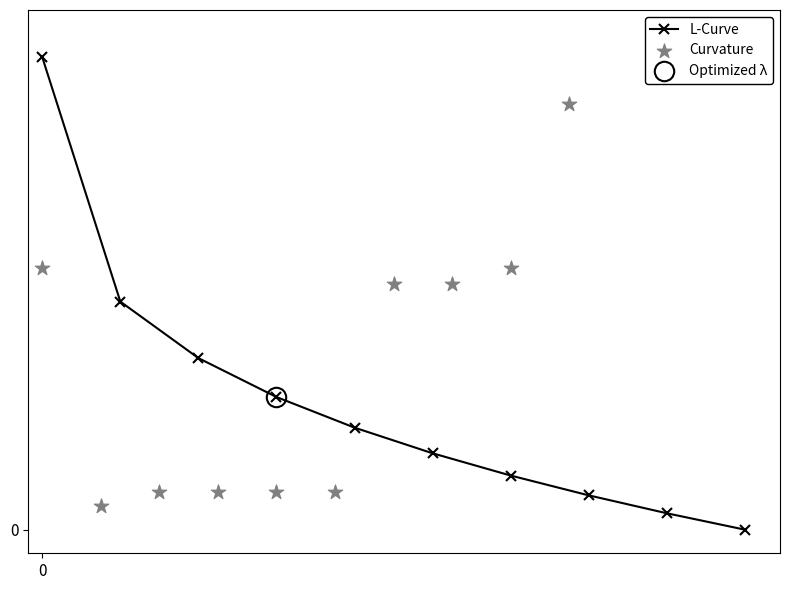

Which series has the largest total across all categories?

Curvature